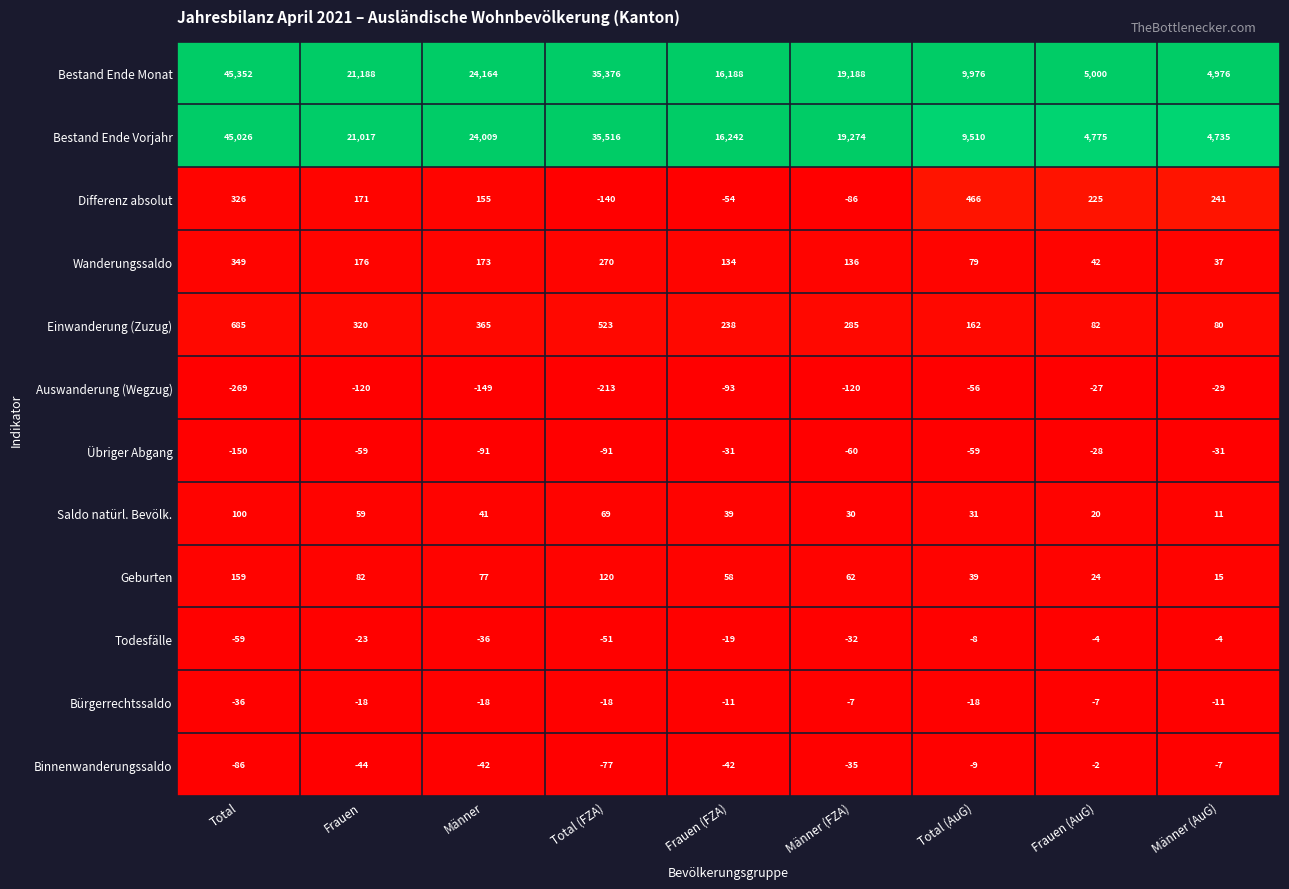

Is it true that Übriger Abgang equals -26 at Männer?

False